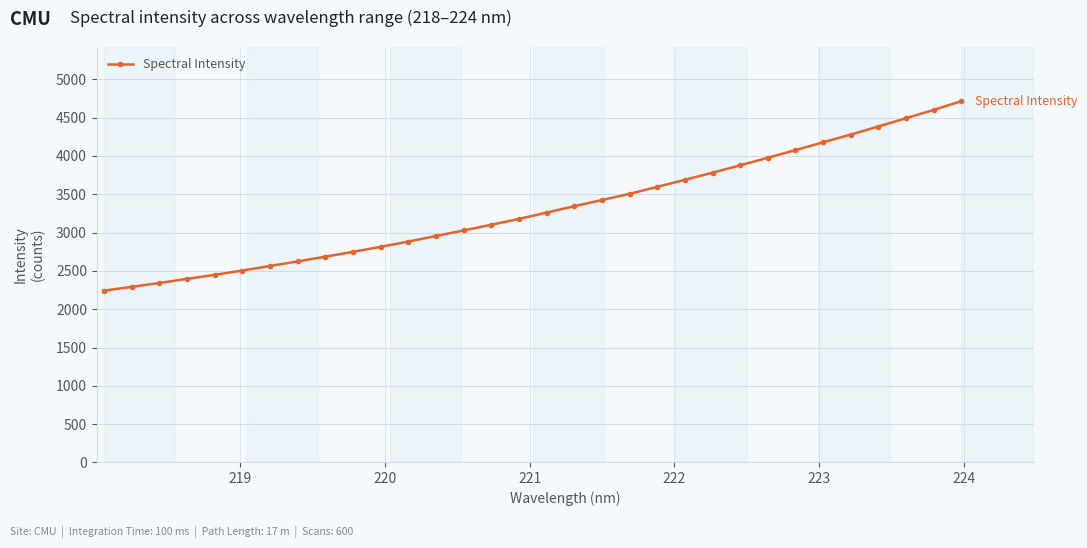

What is the minimum value shown in the chart?

2242.8